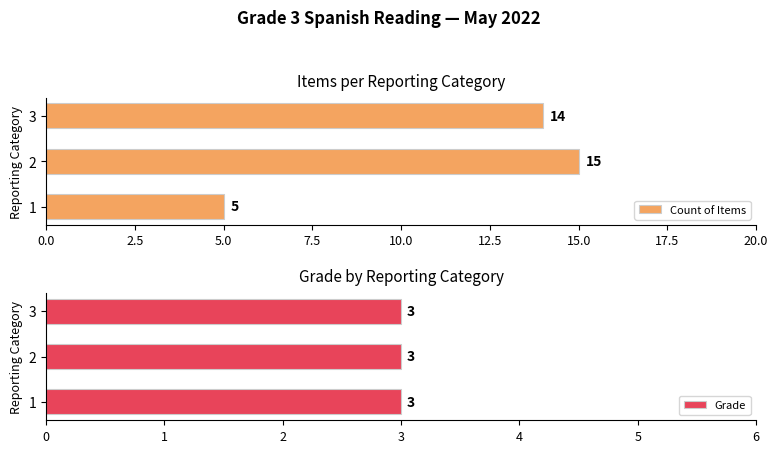

List the series in order of their peak value, lowest first.

Grade, Count of Items